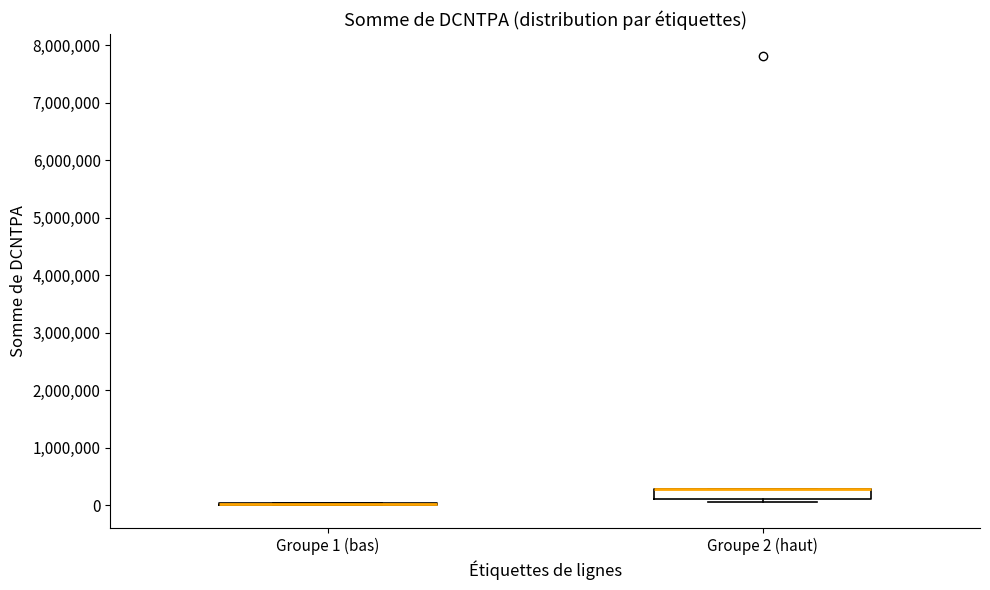

Reading left to right, transcribe this box plot: for each box, give where its median line is, the range the box spans, and where its two whiskers end, as read against the y-axis. The values are not printed on the chart, so give them approximately, as read against the axis.

Groupe 1 (bas): box collapsed to a line at 0, whiskers 0 to 0
Groupe 2 (haut): median 300000 (drawn on the box's upper edge), box 100000 to 300000, whiskers 100000 (just below the box's lower edge) to 300000